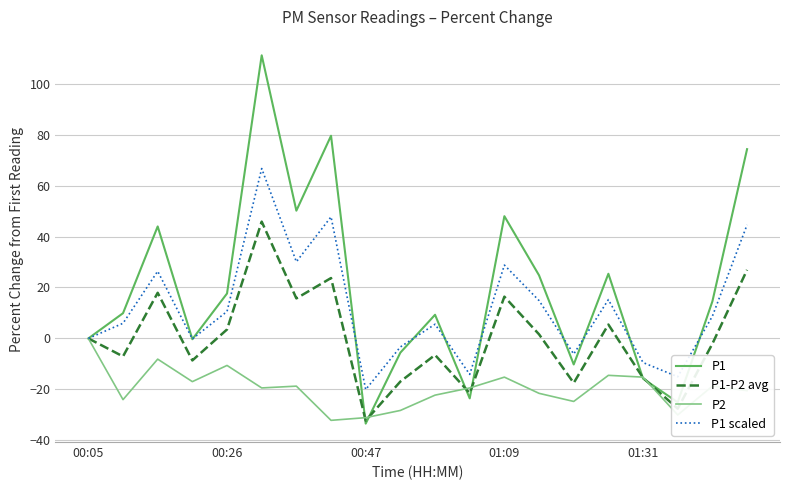

What is the lowest value of the P1 scaled series?

-20.1